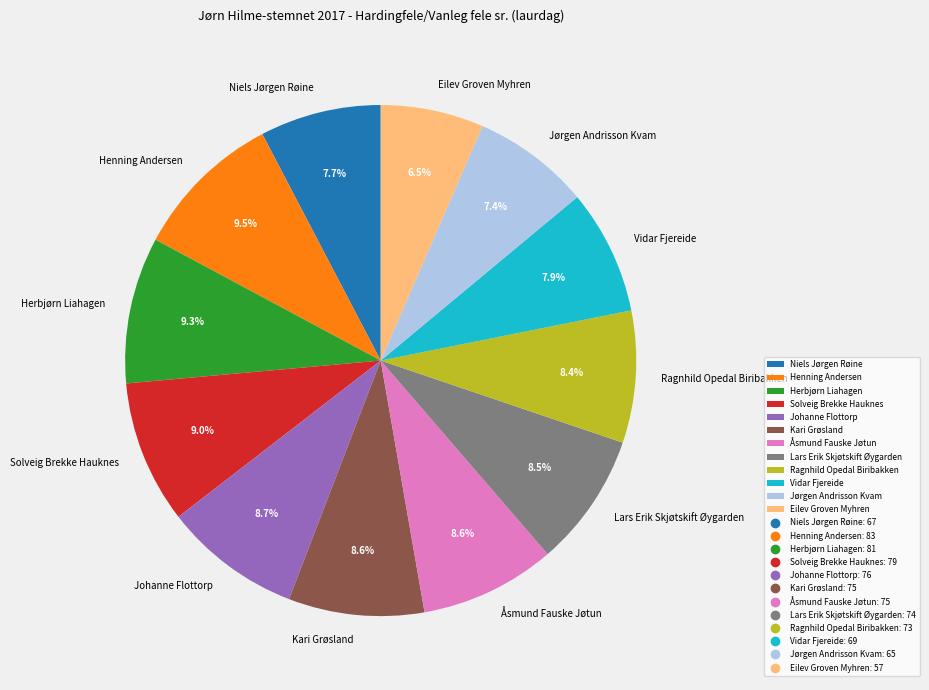

Does Solveig Brekke Hauknes account for over 50% of the chart?

No